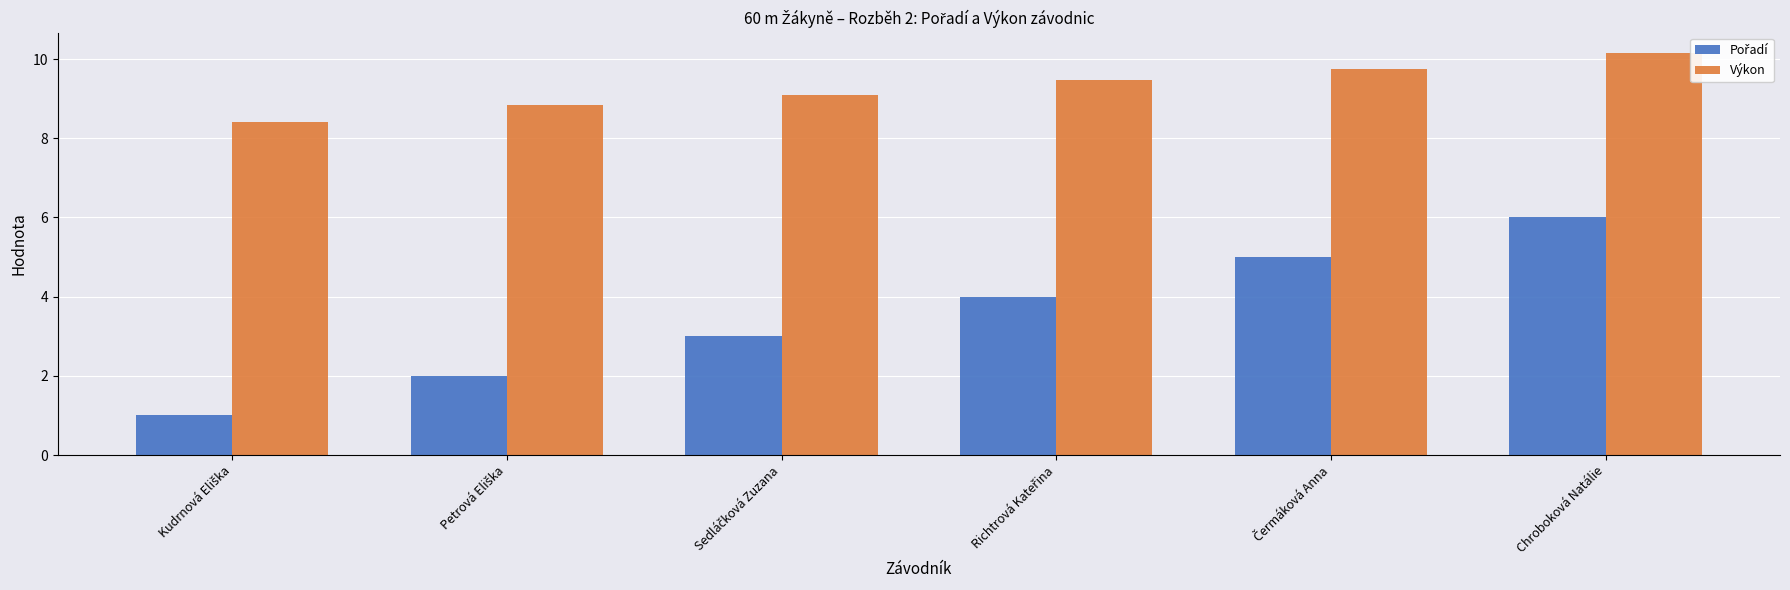

What is the smallest value displayed?

1.0